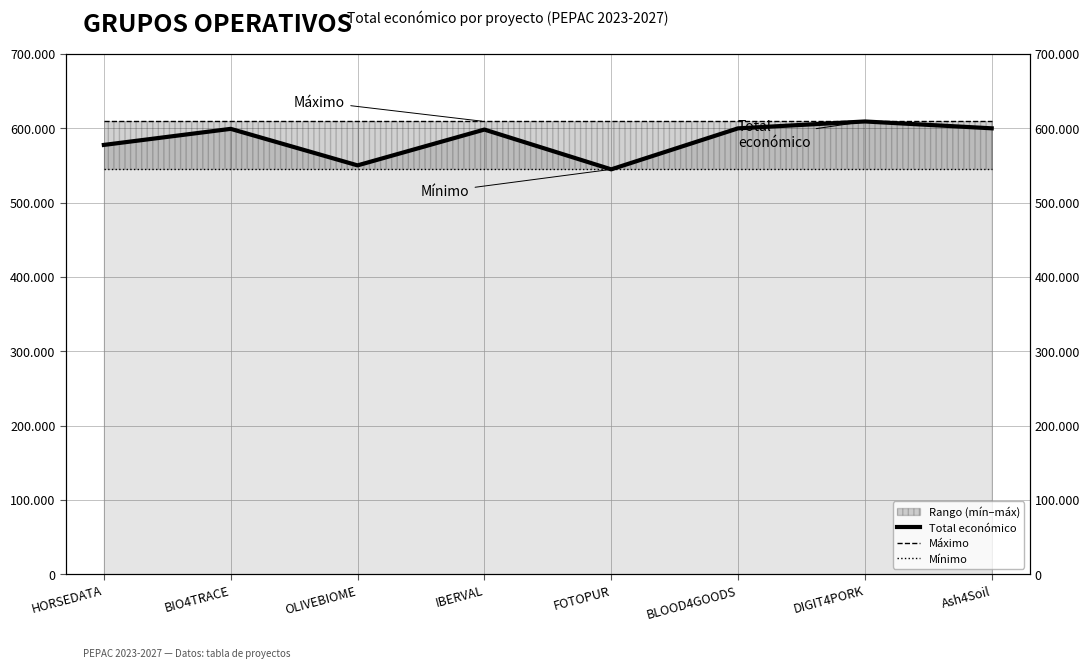

Rank the series at HORSEDATA from highest to lowest value.

Máximo, Total económico, Mínimo